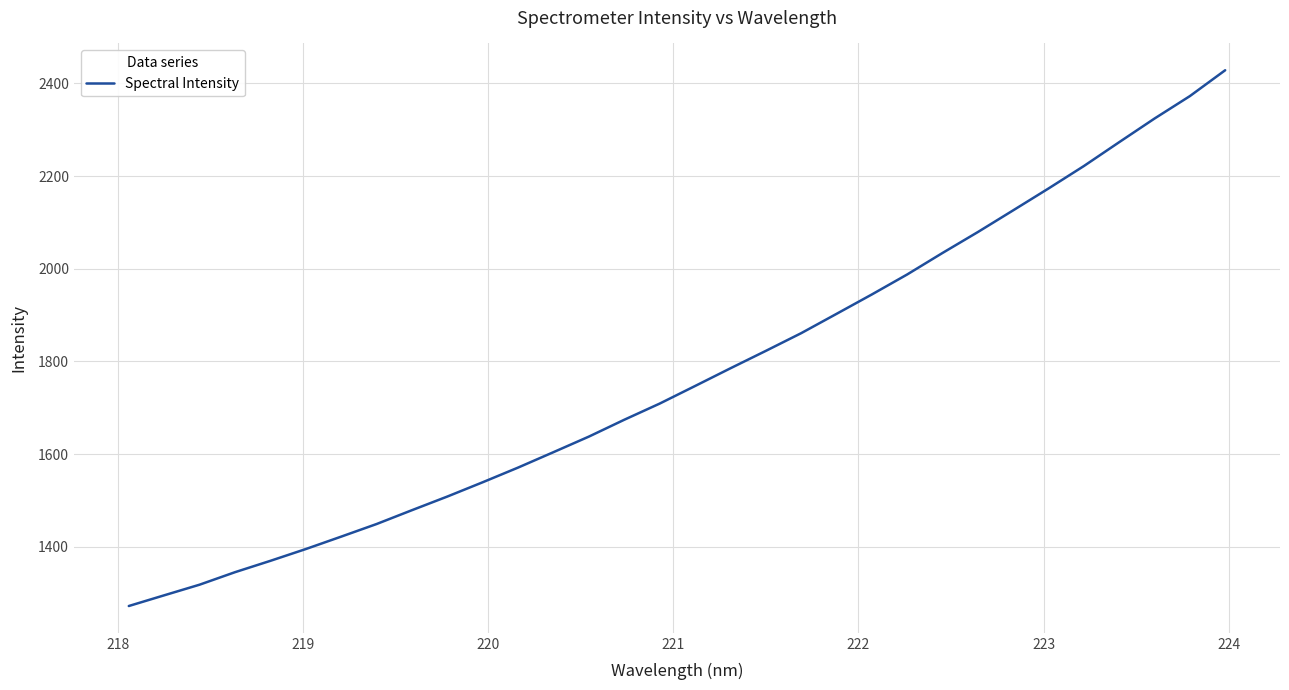

What is the difference between the maximum and minimum values?

1156.2